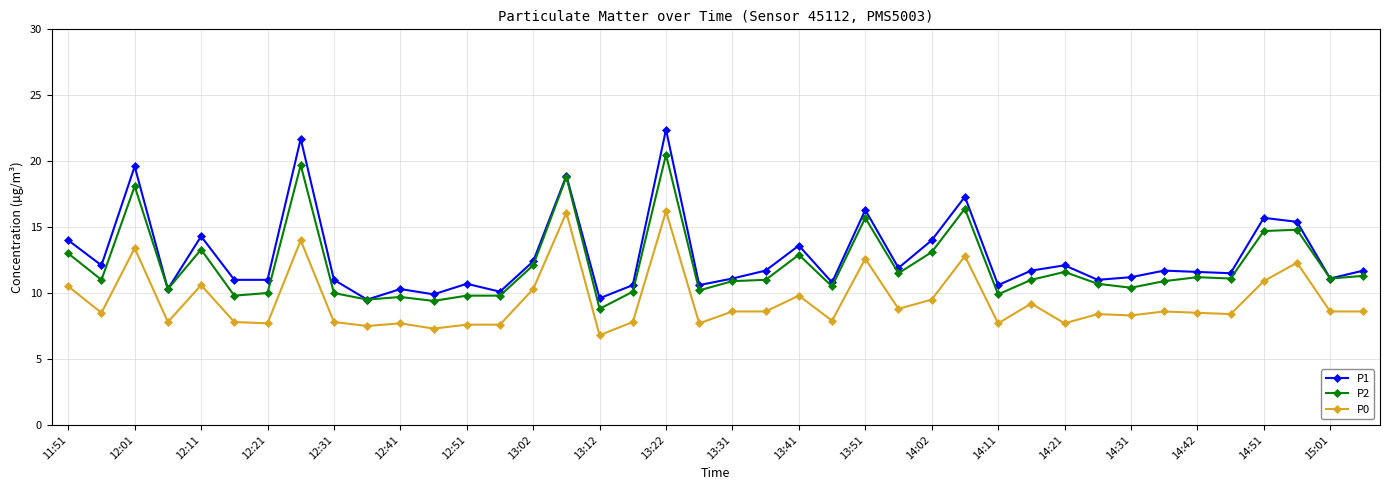

What is the minimum value for P0?

6.8